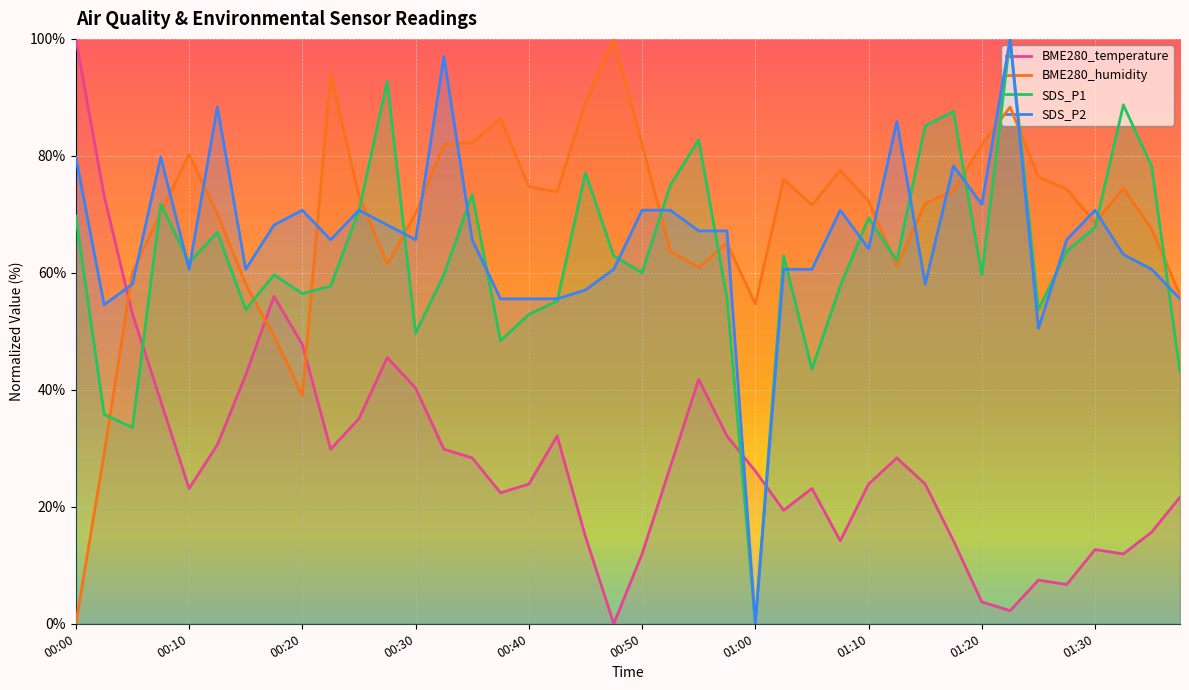

Which series has the largest range (max minus min)?

BME280_temperature